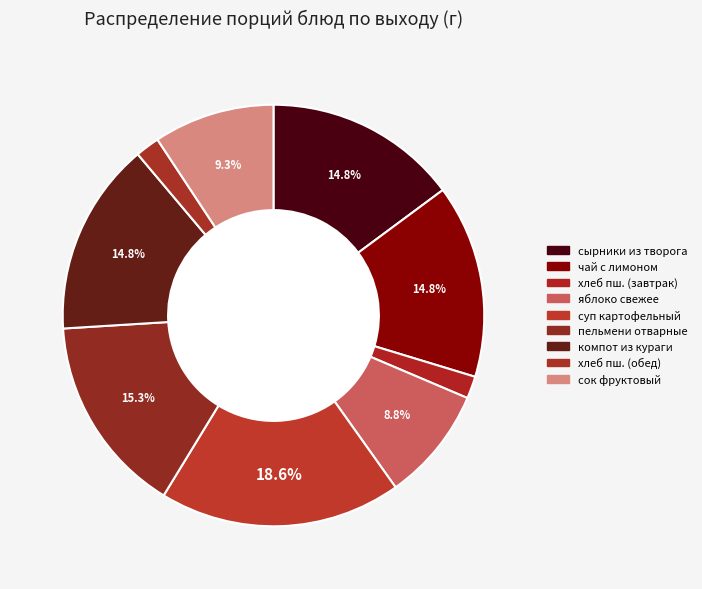

Does any single category account for the majority?

No